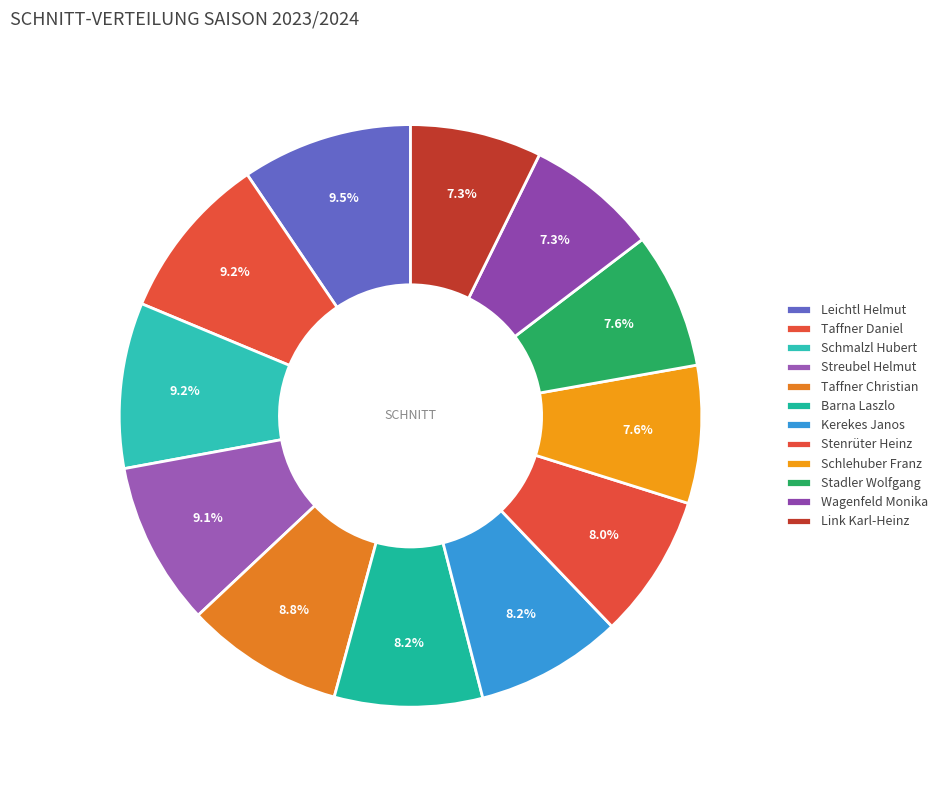

Count the number of slices in the pie.

12